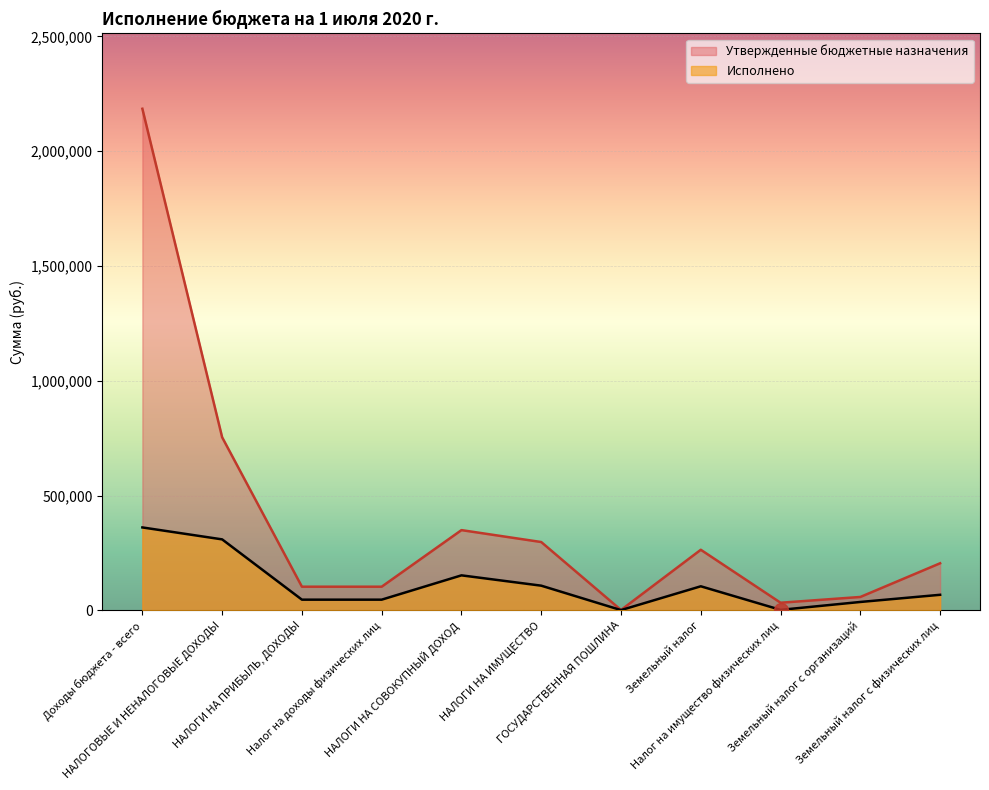

What are all the series names shown in the legend?

Утвержденные бюджетные назначения, Исполнено